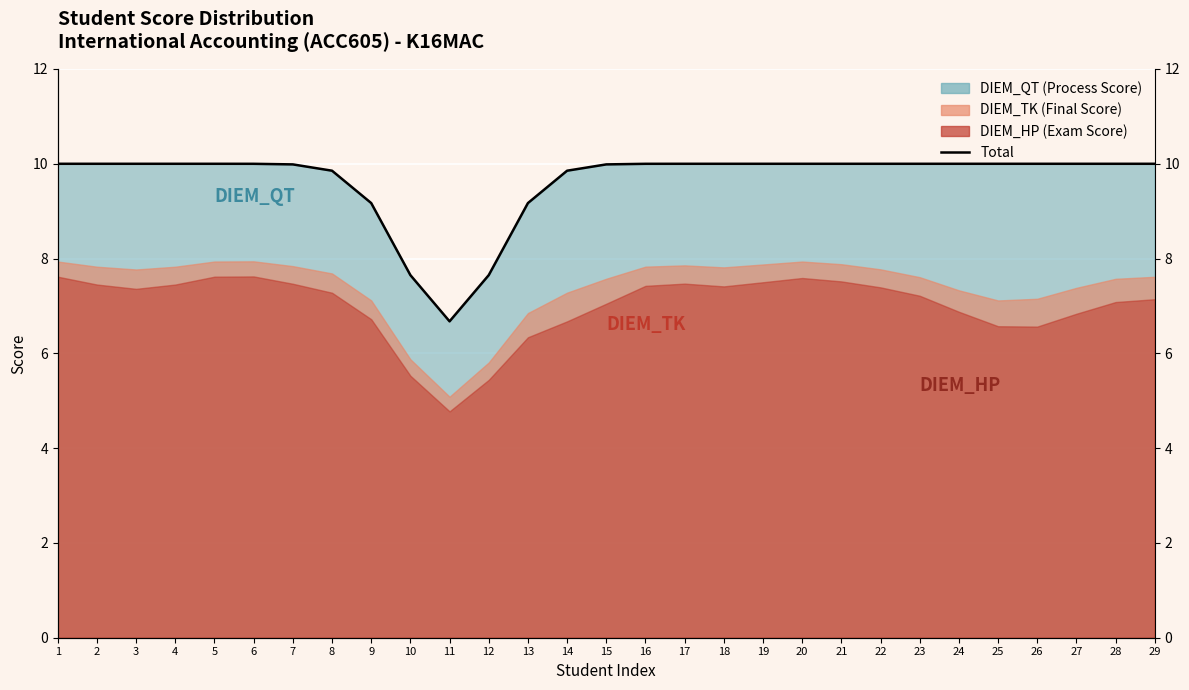

At which category does the data reach its first local valley?

11